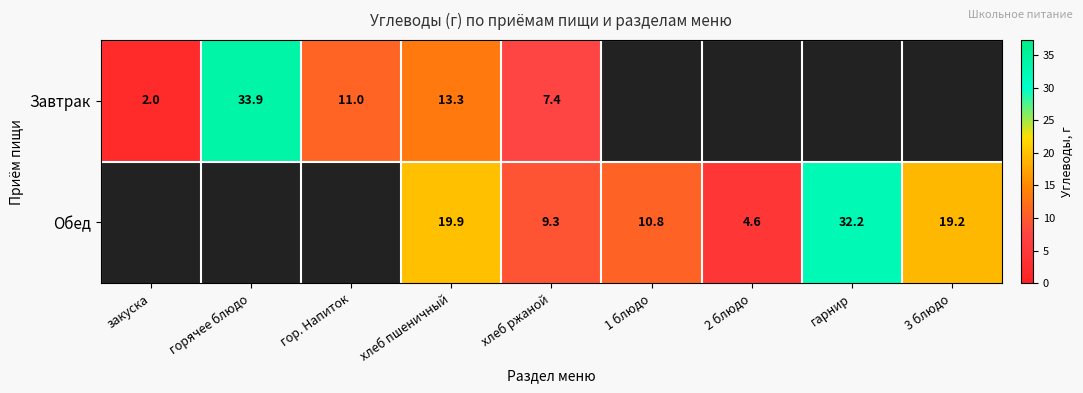

Which category has the highest value across all series?

горячее блюдо